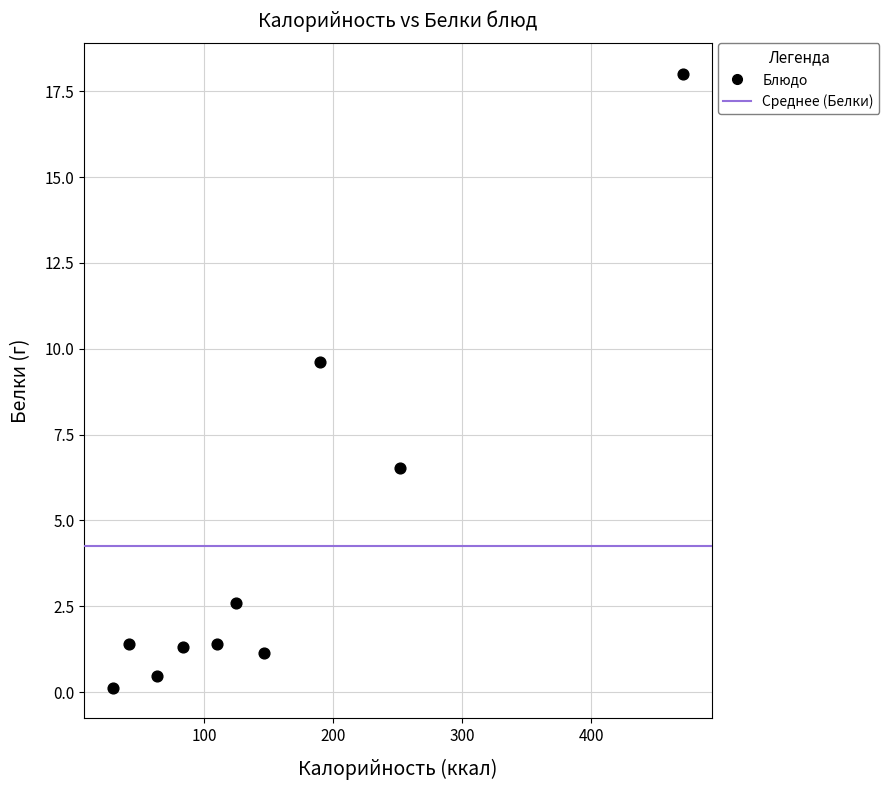

What Y value in the scatter plot is closest to 9?

9.6